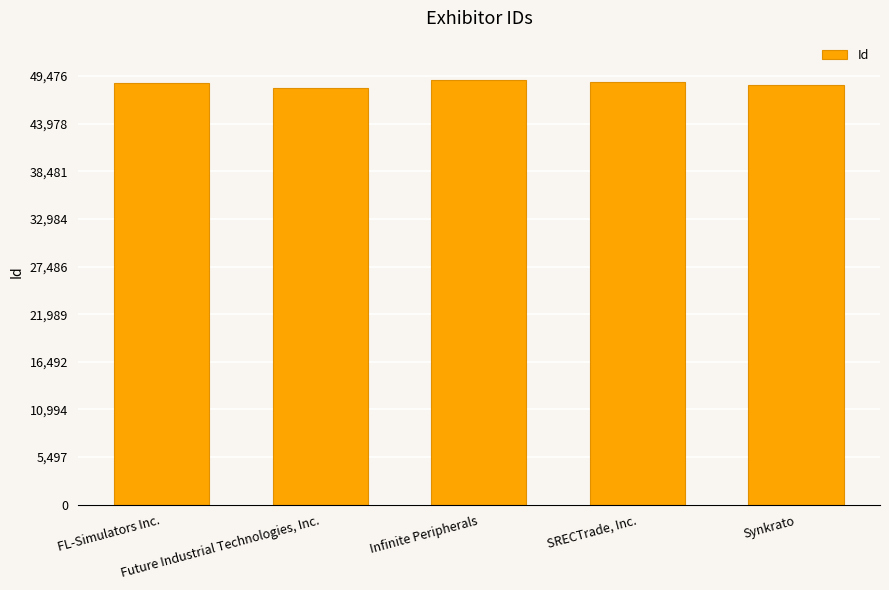

The chart shows a value of 48129 at Future Industrial Technologies, Inc.. True or false?

True